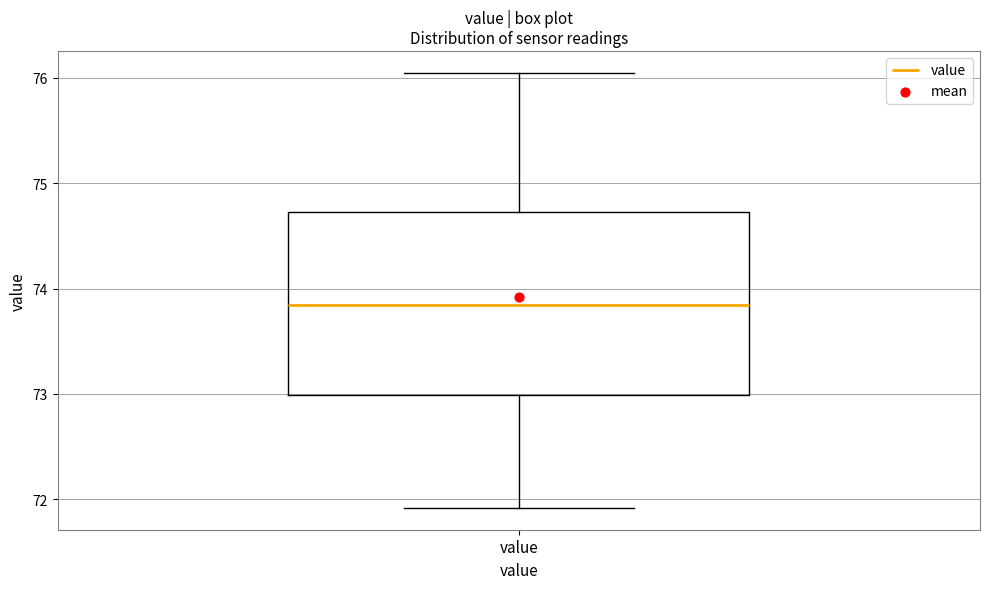

Transcribe this box plot: give where the median line is, the range the box spans, and where the two whiskers end, as read against the y-axis. The values are not printed on the chart, so give them approximately, as read against the axis.

median 73.8, box 73.0 to 74.7, whiskers 71.9 to 76.0